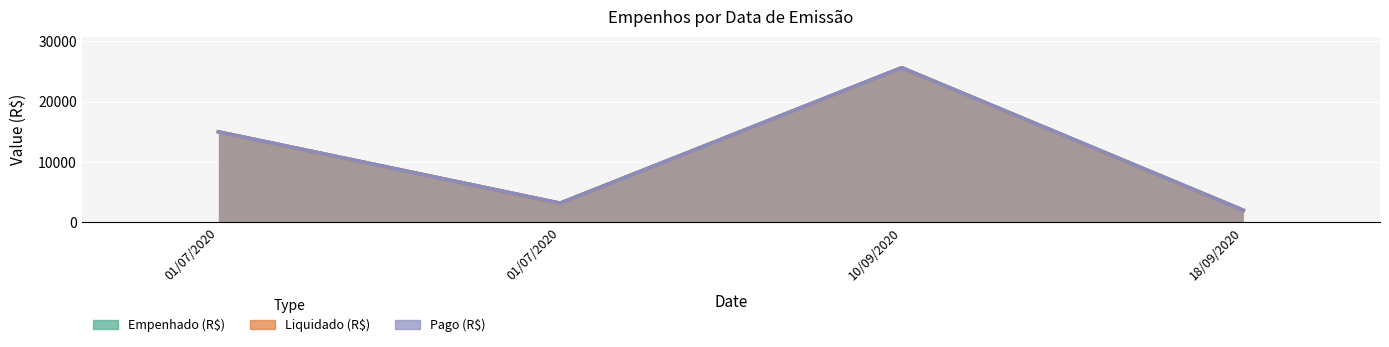

Is it true that Empenhado (R$) equals 500.8 at 18/09/2020?

False